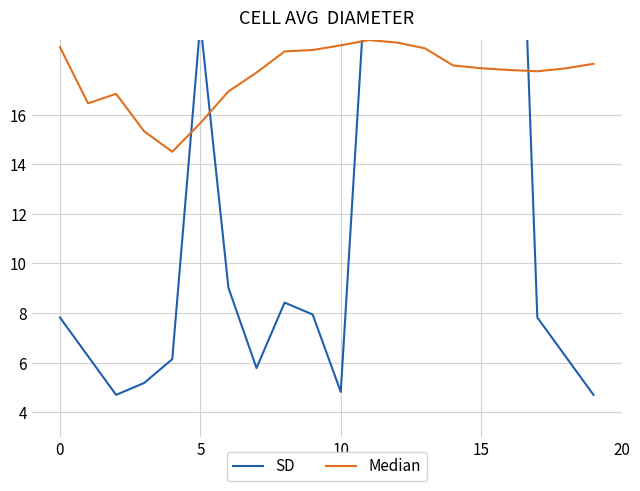

List the series in order of their peak value, highest first.

SD, Median